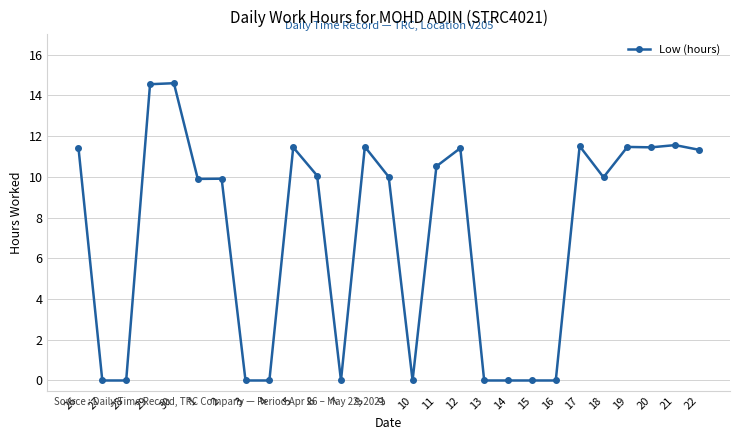

What is the sum of the values at 22 and 2?

21.2